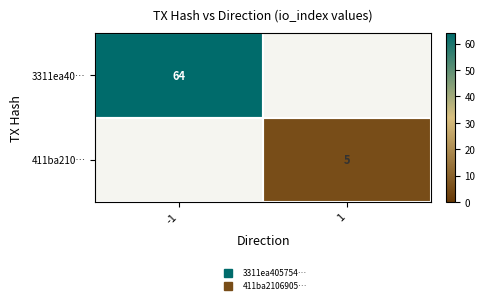

Which category has the highest value in the 3311ea40… series?

-1